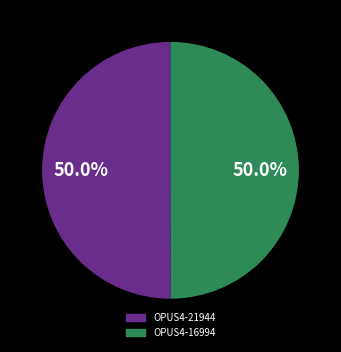

What percentage is NOT represented by OPUS4-21944?

50.0%